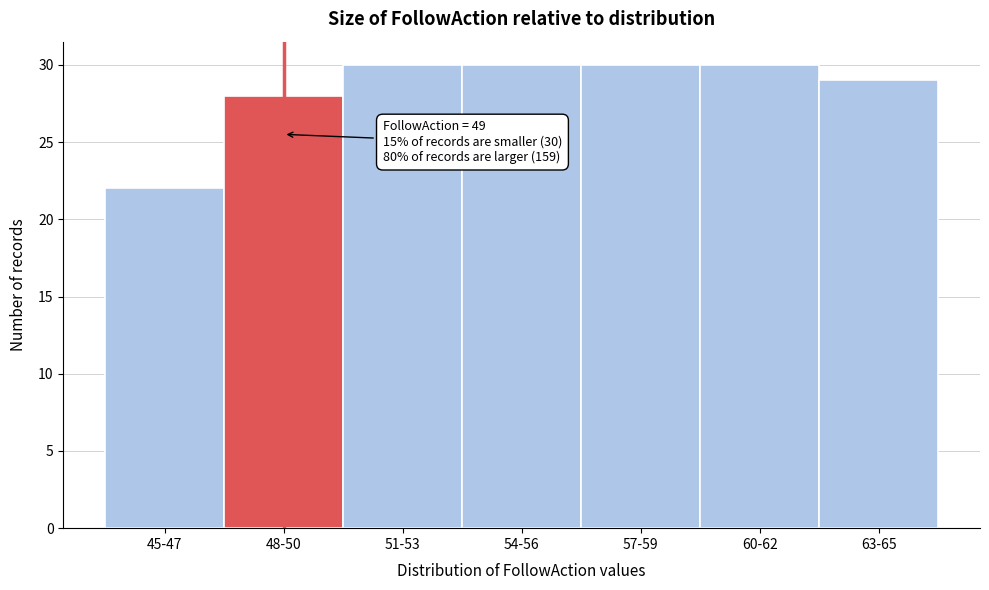

Reading right to left, extract all data points from this chart.

29	30	30	30	30	28	22